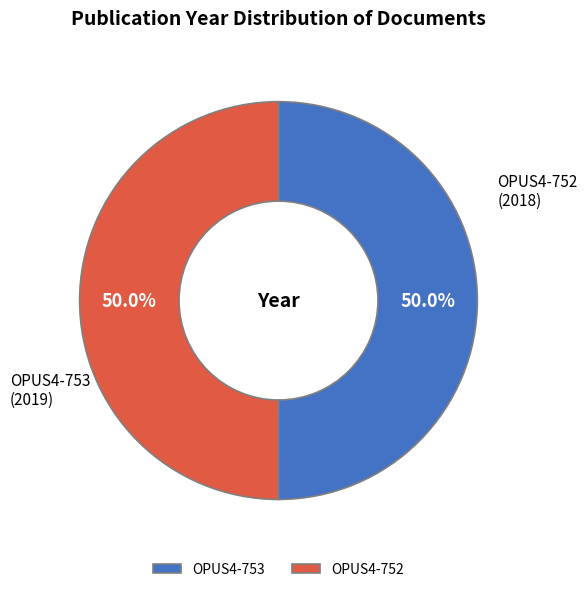

True or false: OPUS4-752 accounts for 50% of the total.

True